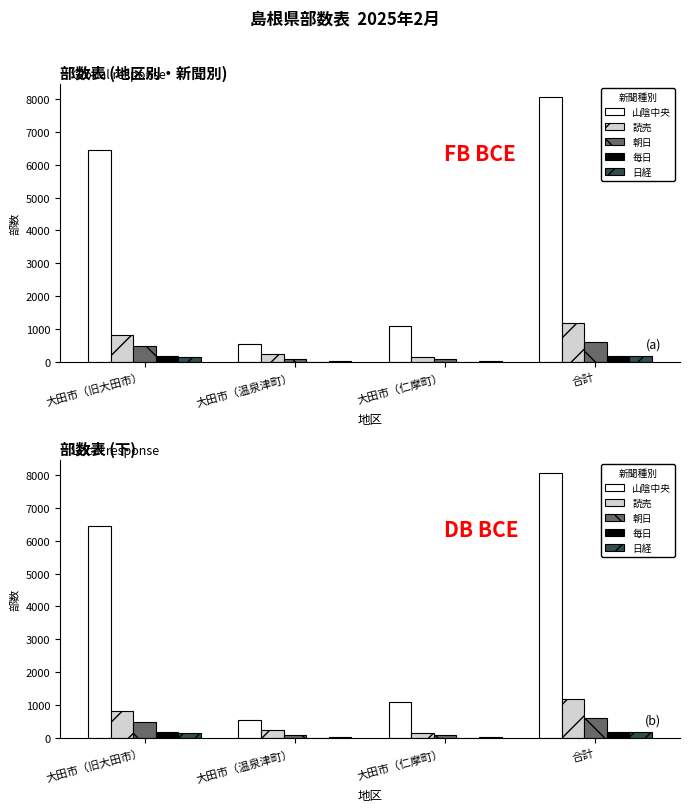

How many 毎日 values are between 0 and 160?

4